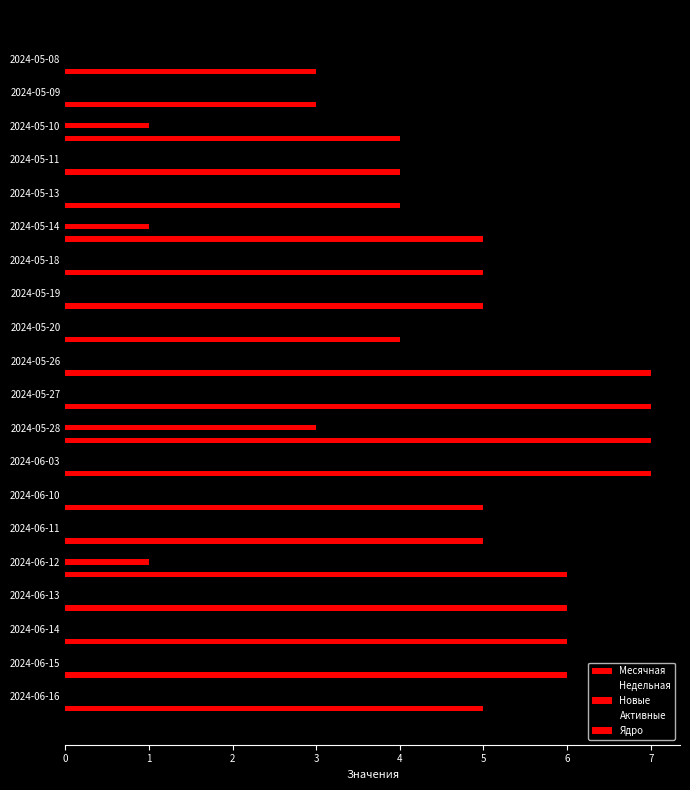

How many data points does each series have?

20